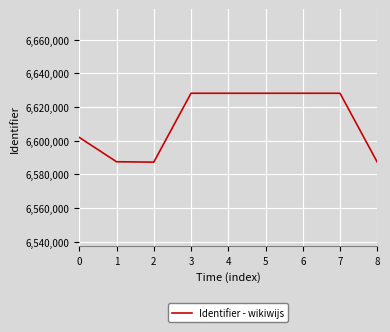

What is the minimum value shown in the chart?

6587218